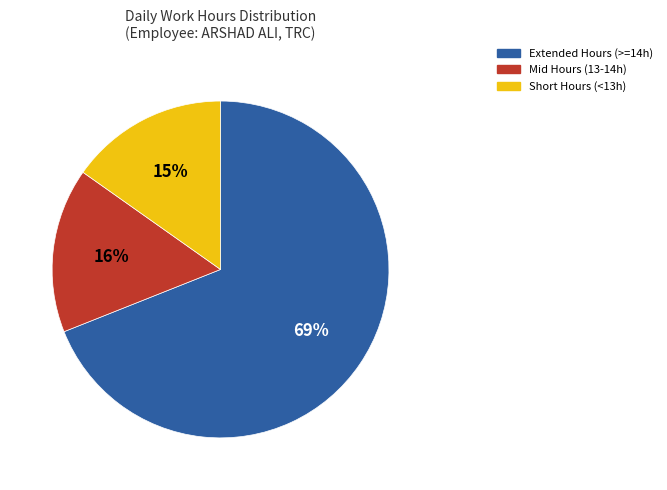

To the nearest percent, what is the difference between the largest and smallest slice percentages?

54%